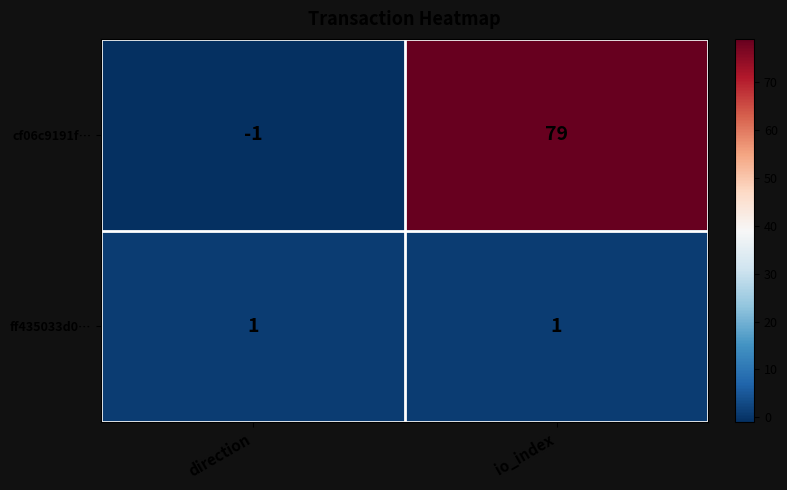

What is the maximum value shown in the chart?

79